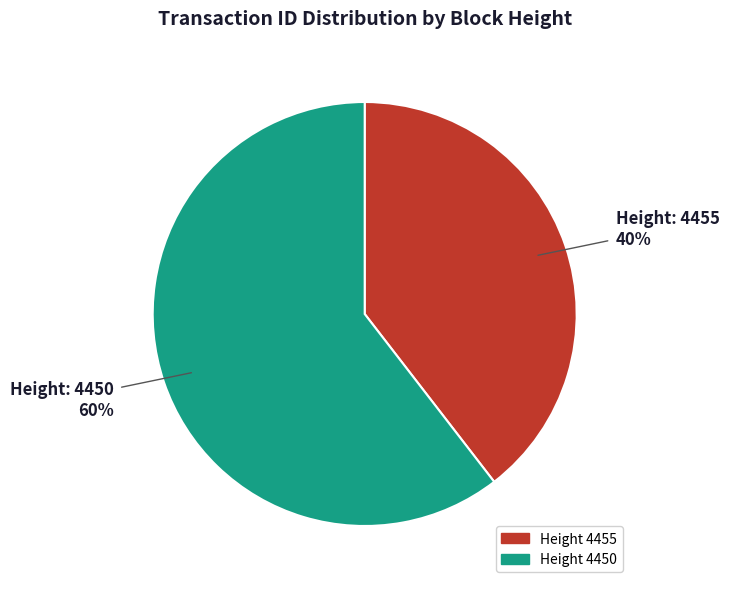

To the nearest percent, what is the average slice percentage?

50%